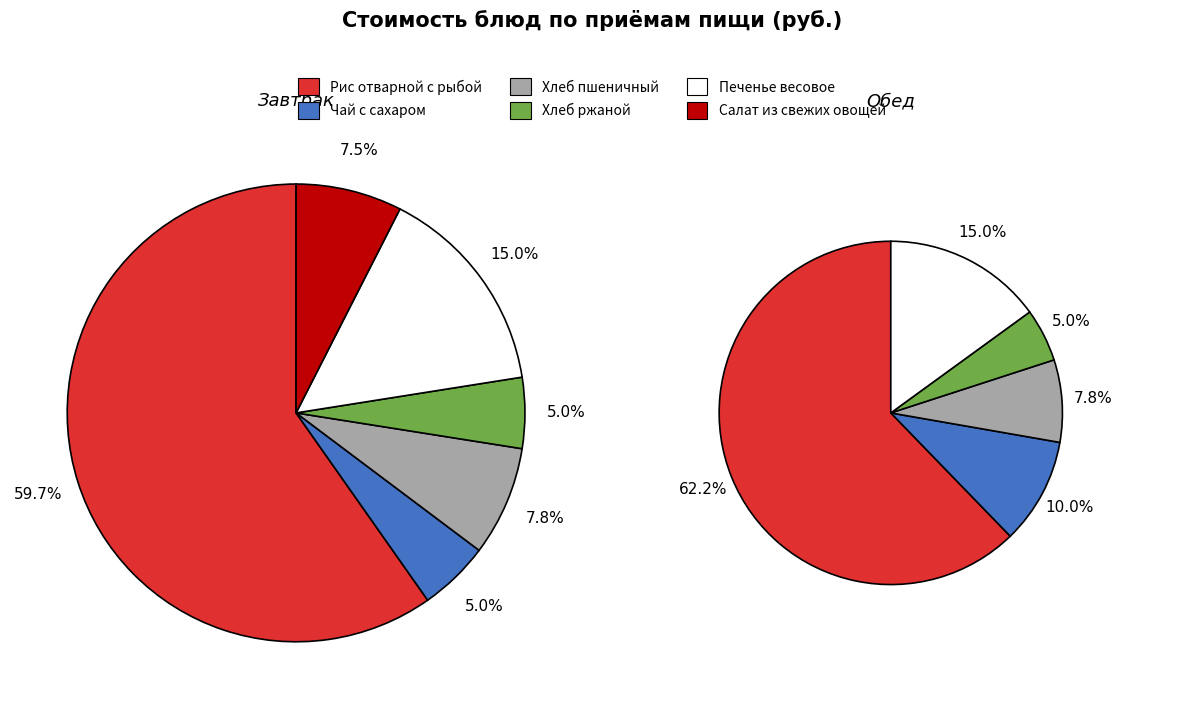

How many slices are in this pie chart?

11